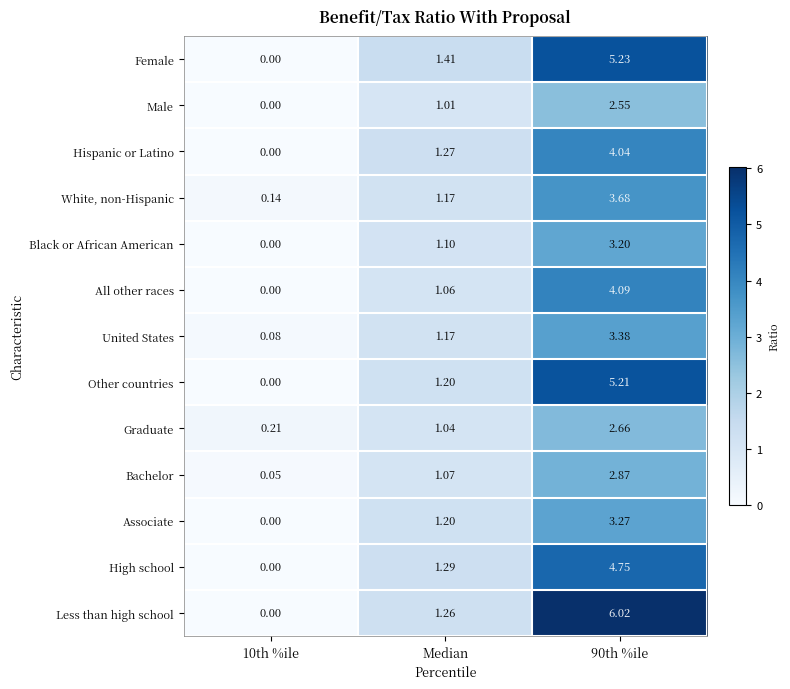

Which series has the largest range (max minus min)?

Less than high school